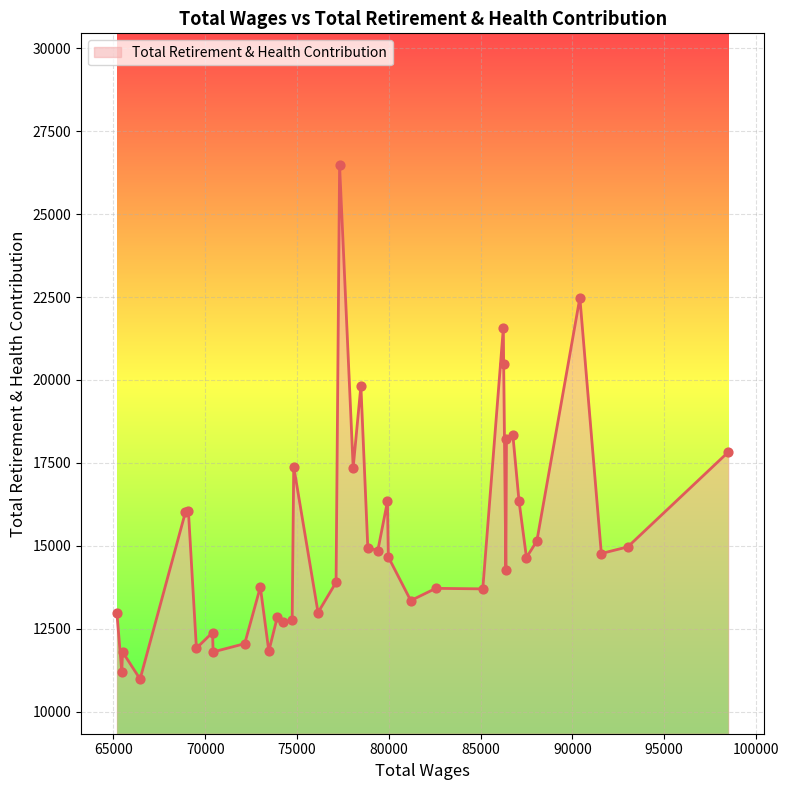

What is the maximum value shown in the chart?

26479